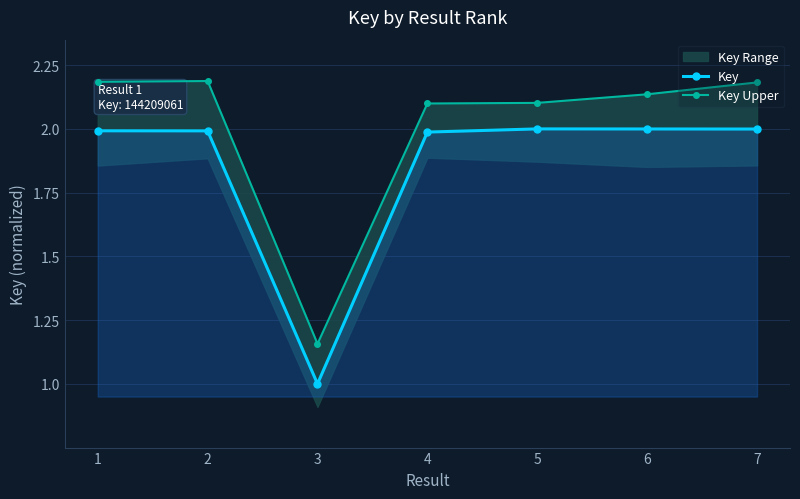

Reading left to right, what are all the values shown in this chart?

Key: 2.0	2.0	1.0	2.0	2.0	2.0	2.0
Key Upper: 2.2	2.2	1.2	2.1	2.1	2.1	2.2